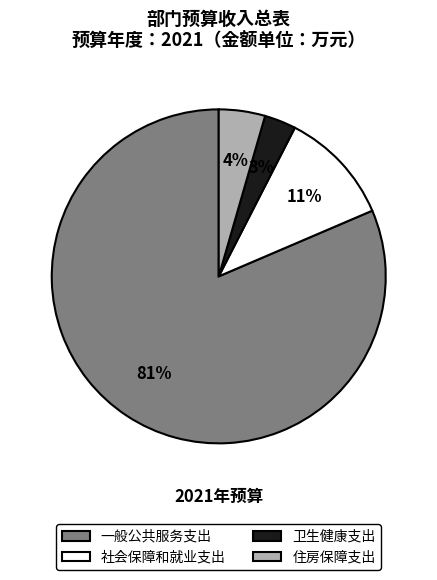

Which category has the smallest portion of the pie?

卫生健康支出